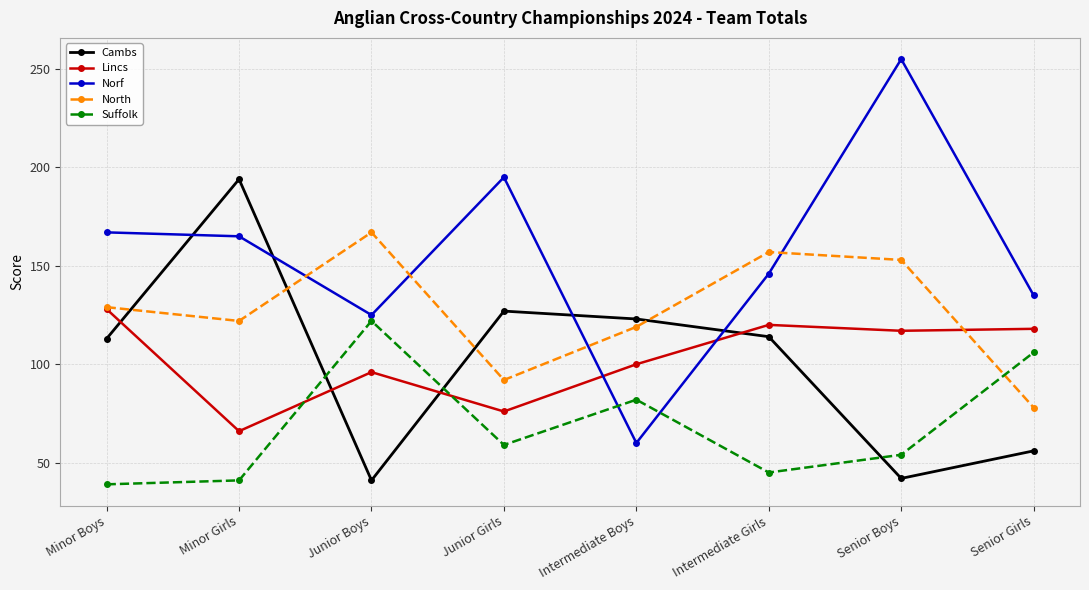

What position from the left is Intermediate Girls?

6